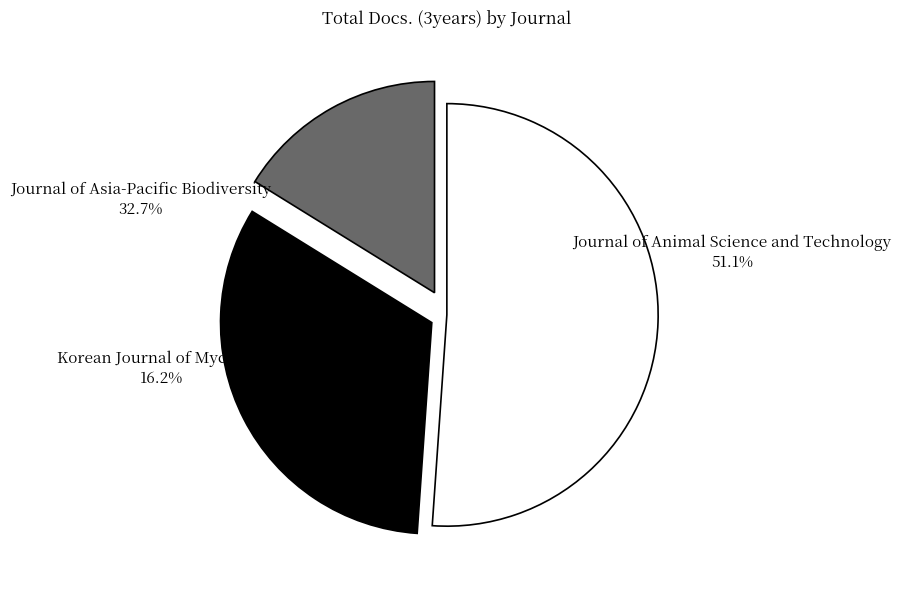

What is the largest slice in the pie chart?

Journal of Animal Science and Technology